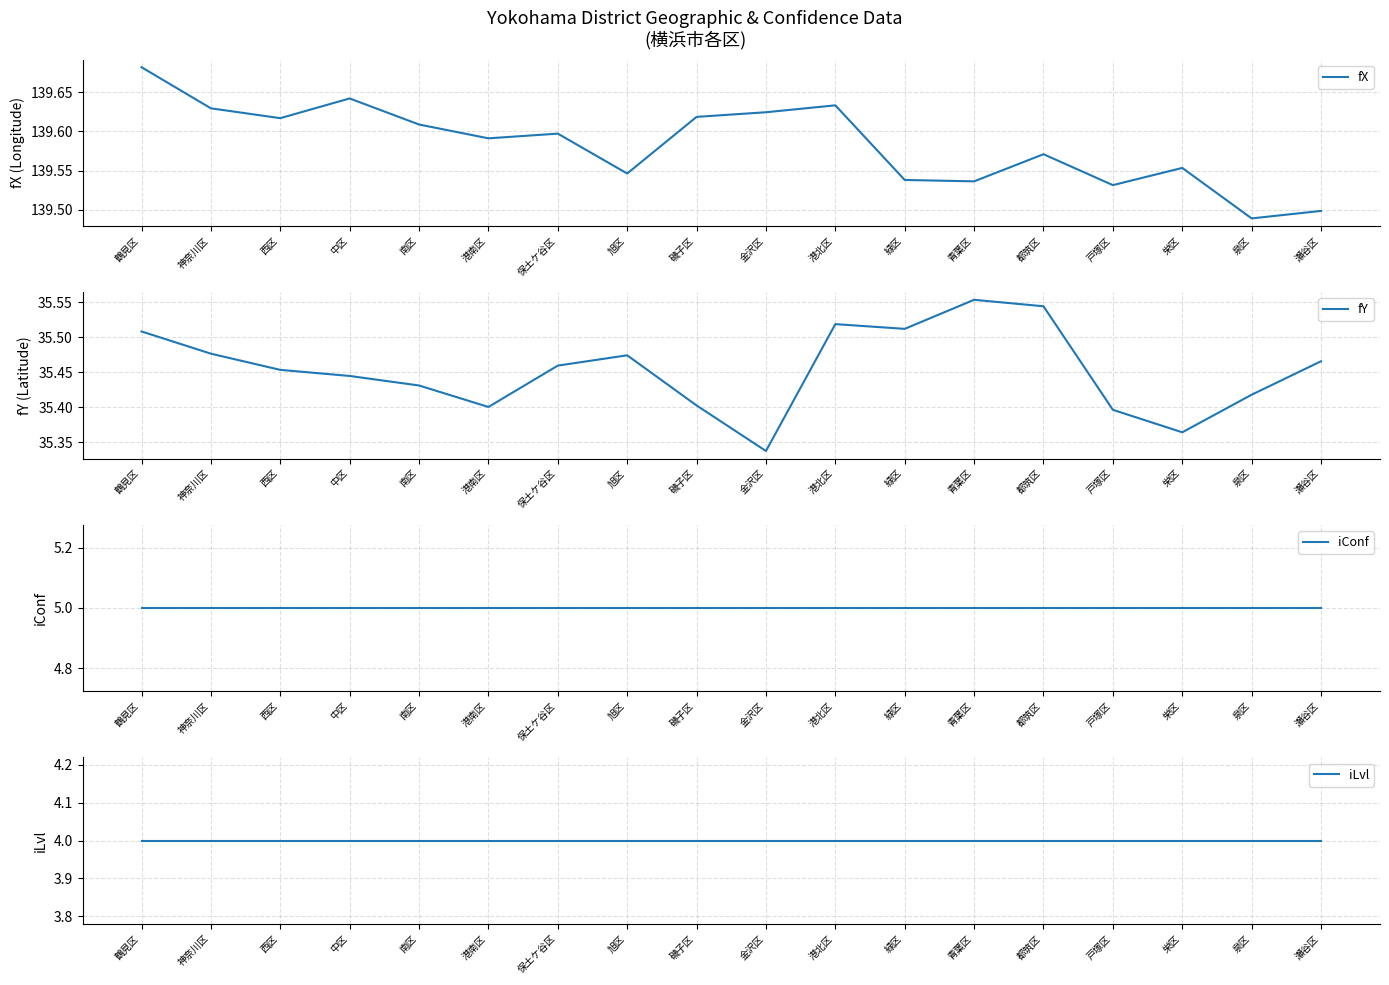

What is the approximate value of fY at 金沢区?

35.3